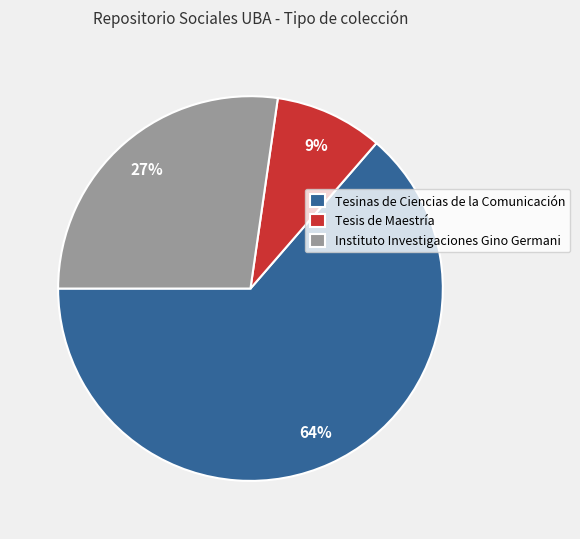

Count the number of slices in the pie.

3